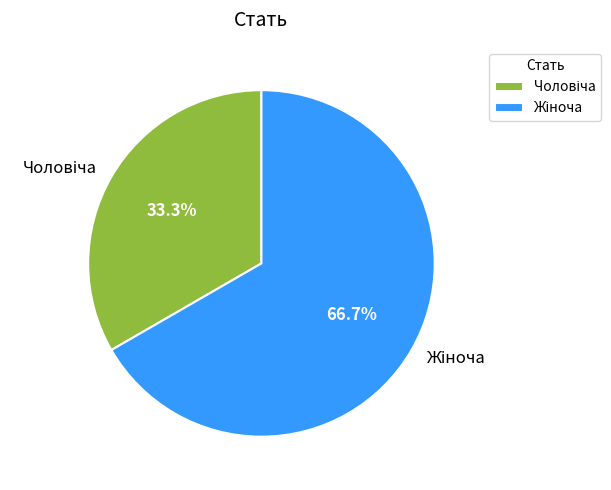

Is there a majority slice in this chart?

Yes